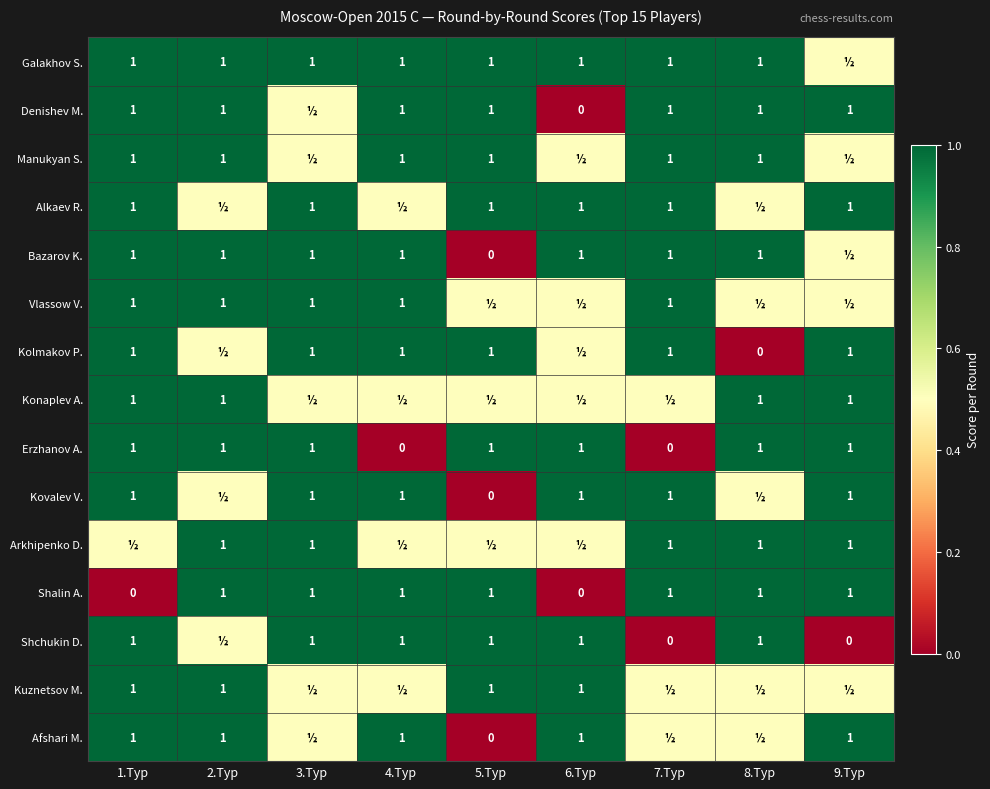

True or false: Kolmakov P. has a value of 1.0 at 9.Tур.

True